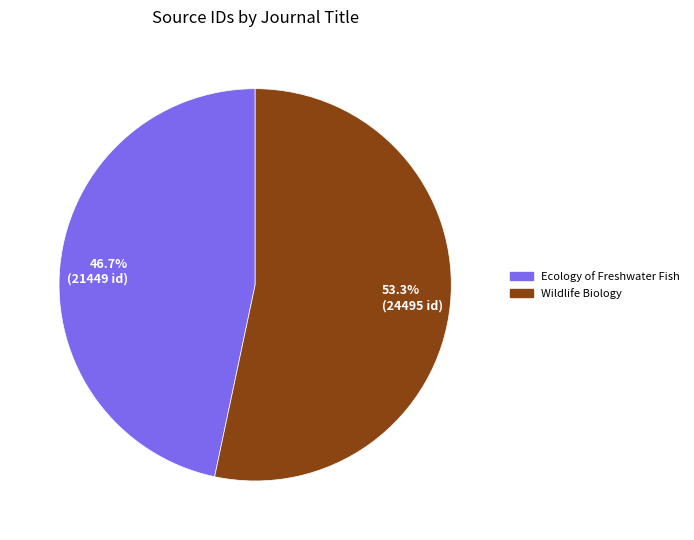

Which category has the smallest portion of the pie?

46.7% (21449 id)